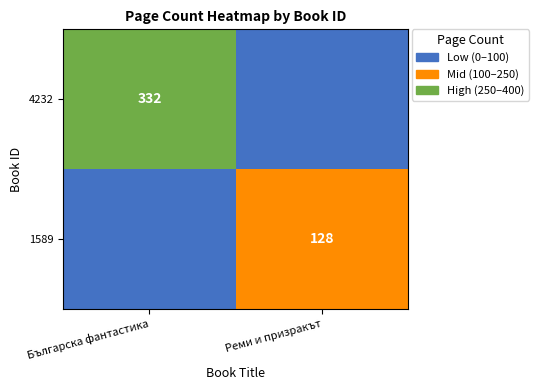

What is the total value across all series at Българска фантастика?

332